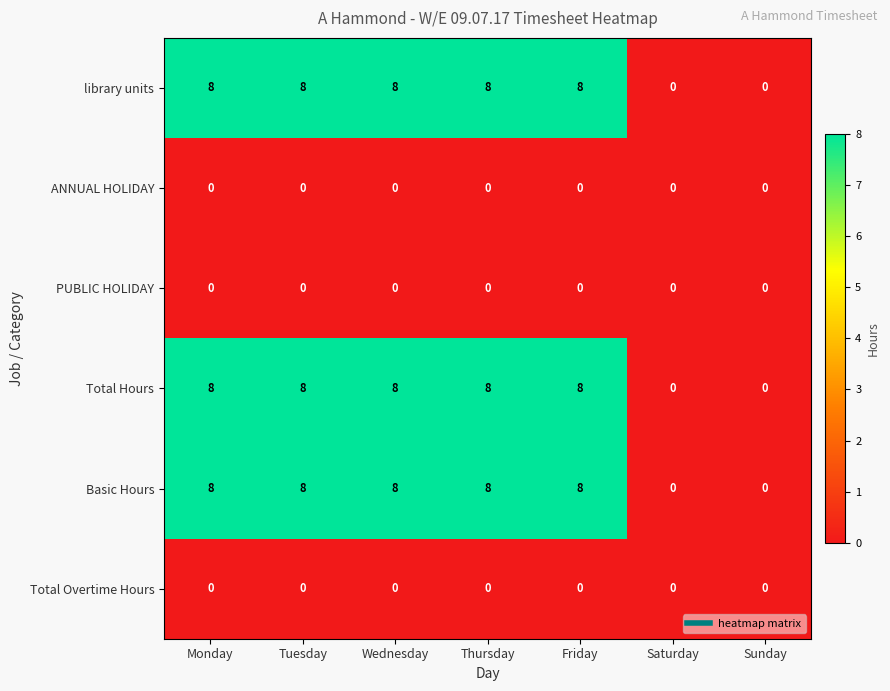

How many series are shown in this chart?

6